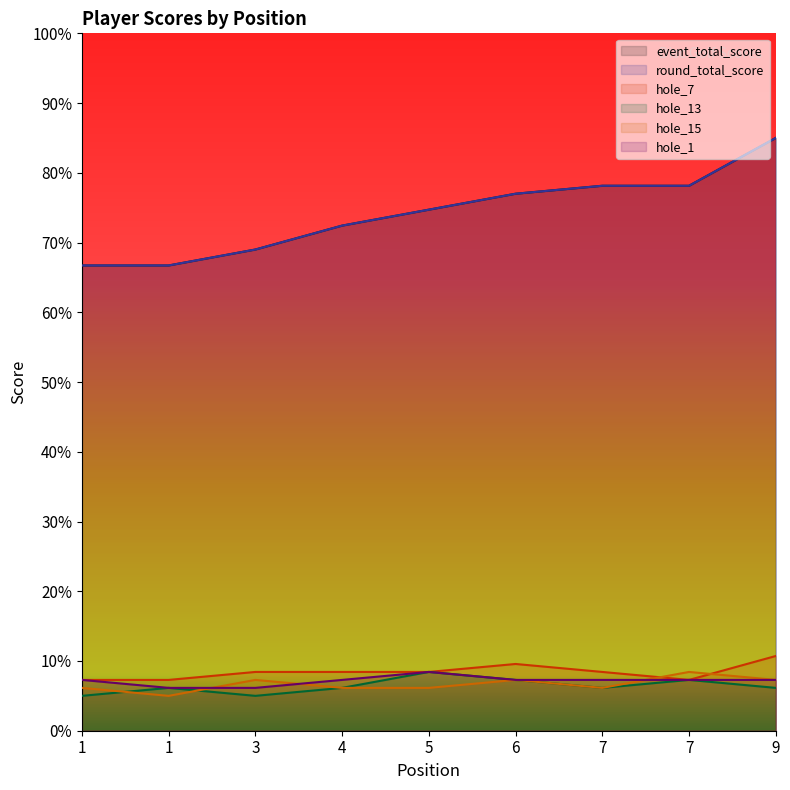

Between 3 and 9, which is larger?

9